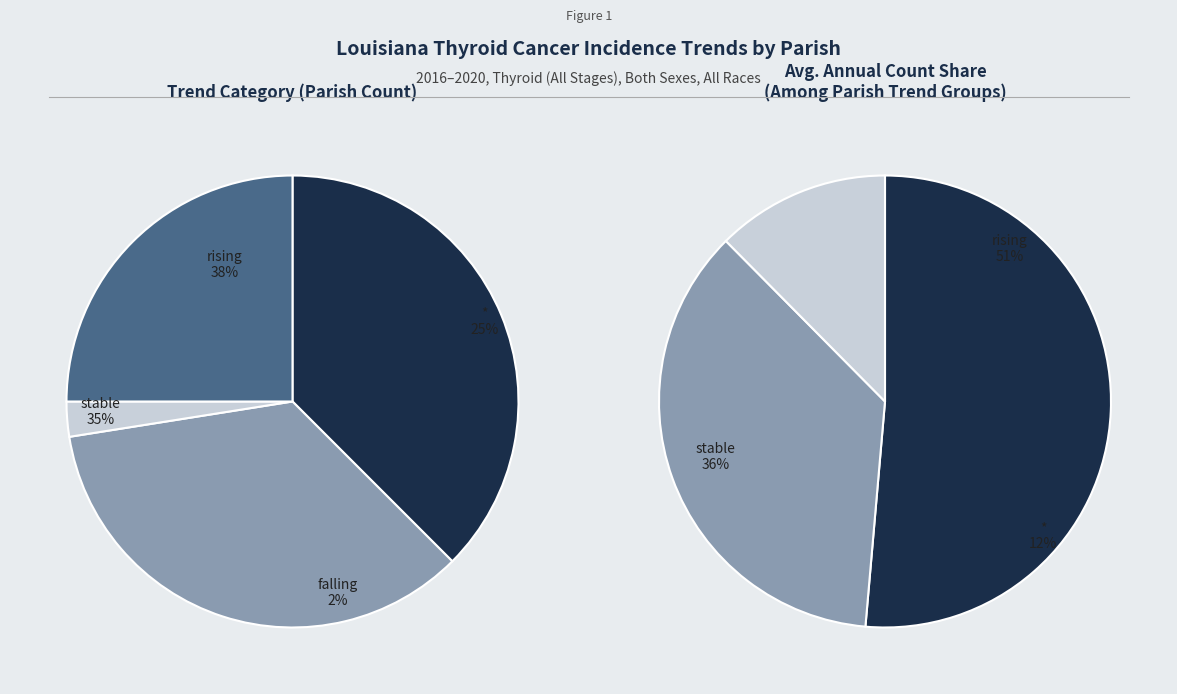

Approximately how many times larger is the value at falling compared to stable?

0.1